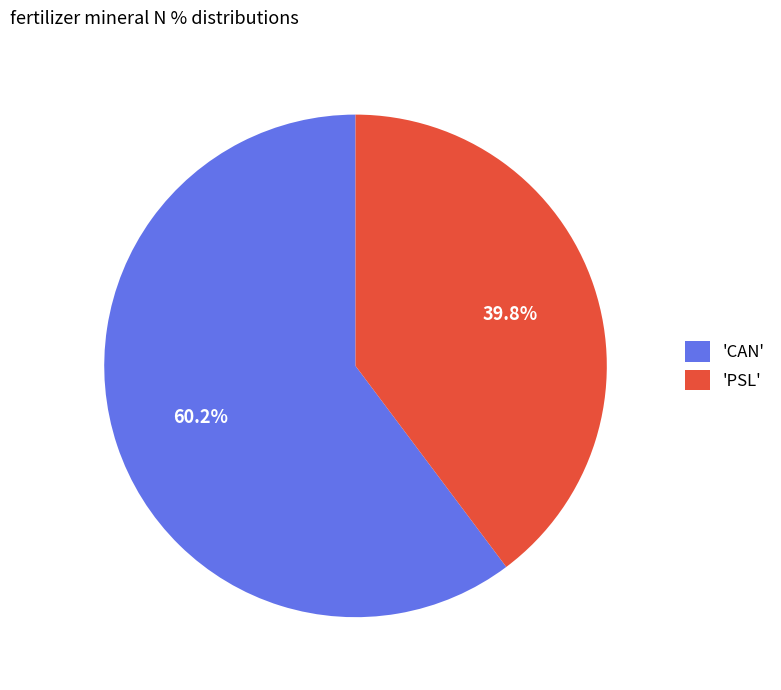

Between 'CAN' and 'PSL', which is larger?

'CAN'